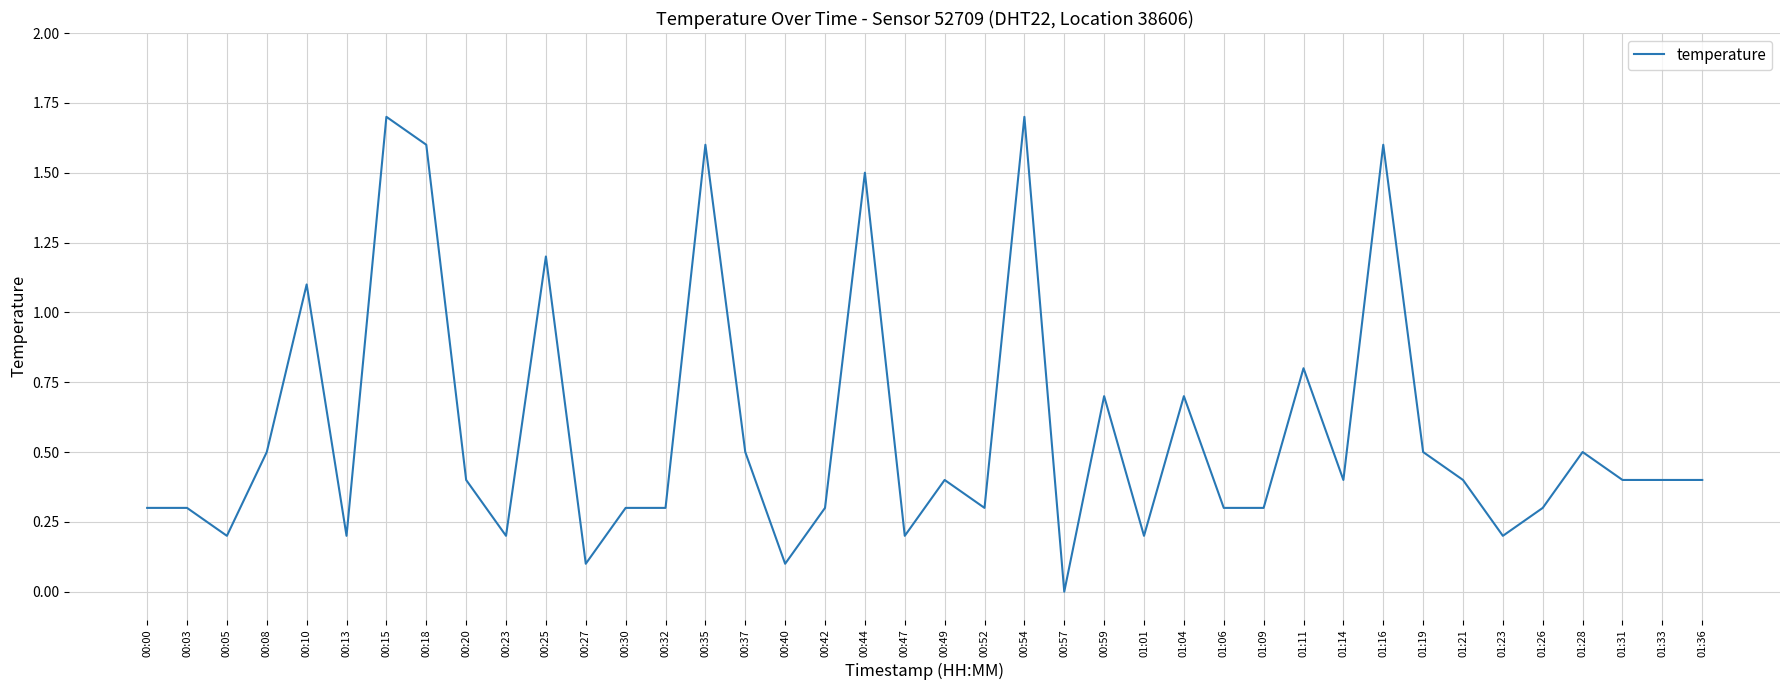

True or false: the data shows 0.3 at 01:23.

False